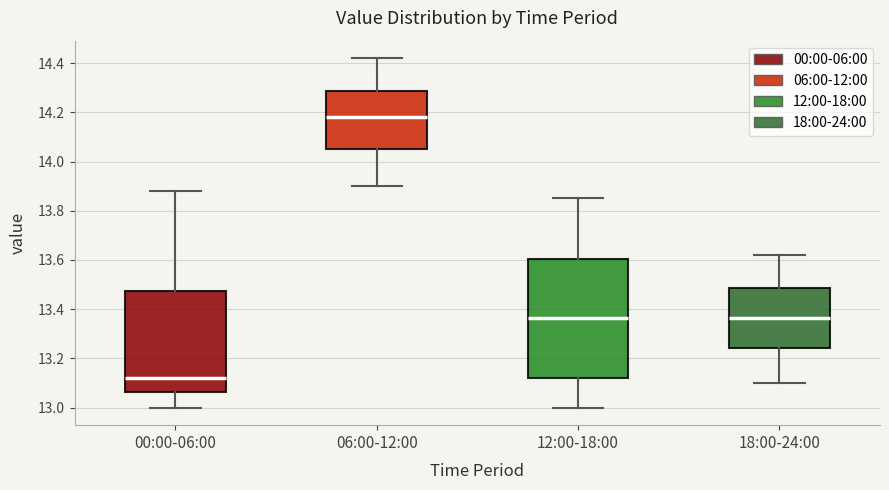

Reading left to right, transcribe this box plot: for each box, give where its median line is, the range the box spans, and where its two whiskers end, as read against the y-axis. The values are not printed on the chart, so give them approximately, as read against the axis.

00:00-06:00: median 13.12, box 13.06 to 13.48, whiskers 13.00 to 13.88
06:00-12:00: median 14.18, box 14.06 to 14.28, whiskers 13.90 to 14.42
12:00-18:00: median 13.36, box 13.12 to 13.60, whiskers 13.00 to 13.86
18:00-24:00: median 13.36, box 13.24 to 13.48, whiskers 13.10 to 13.62